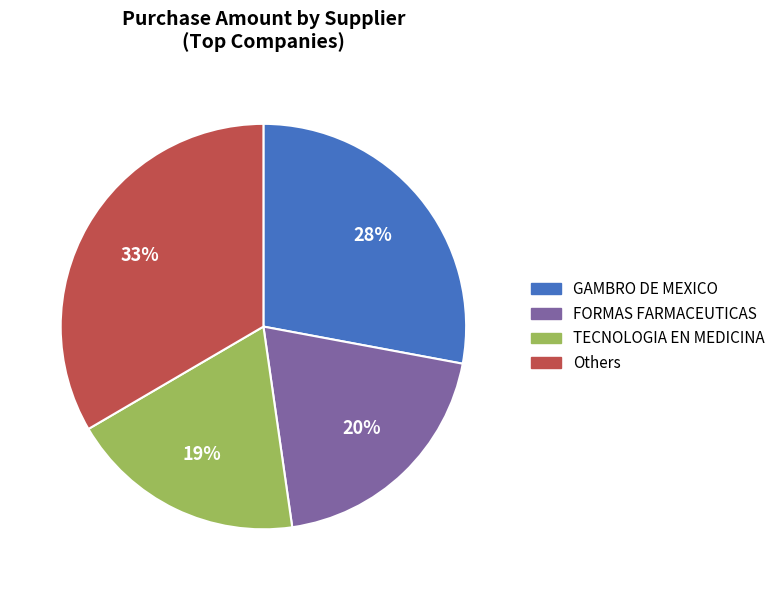

Is GAMBRO DE MEXICO the majority of the pie?

No